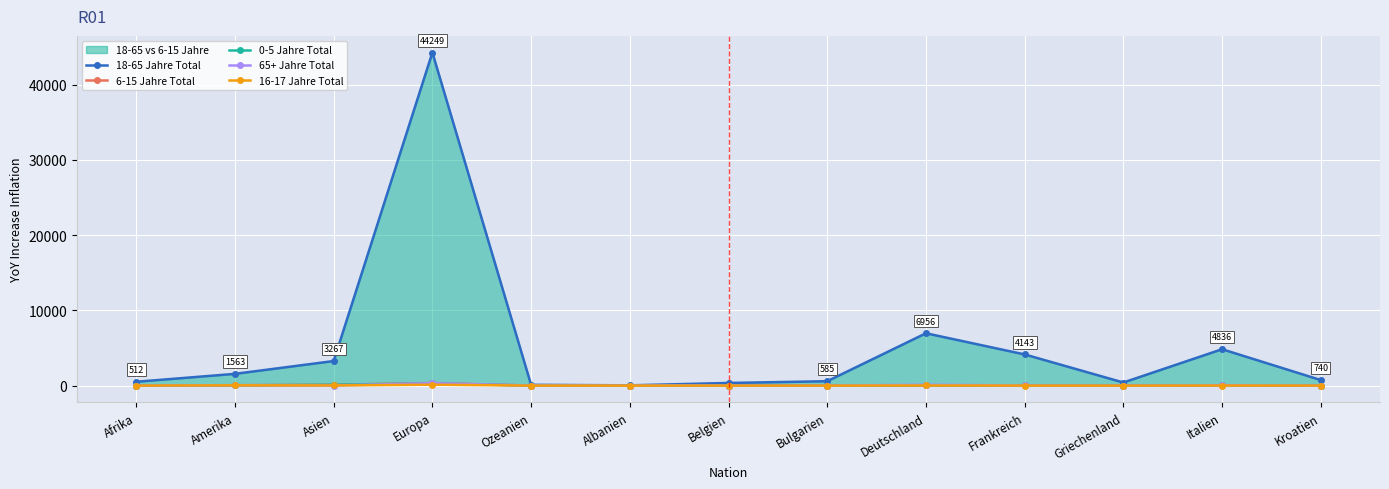

What is the label of the 12th point from the left?

Italien